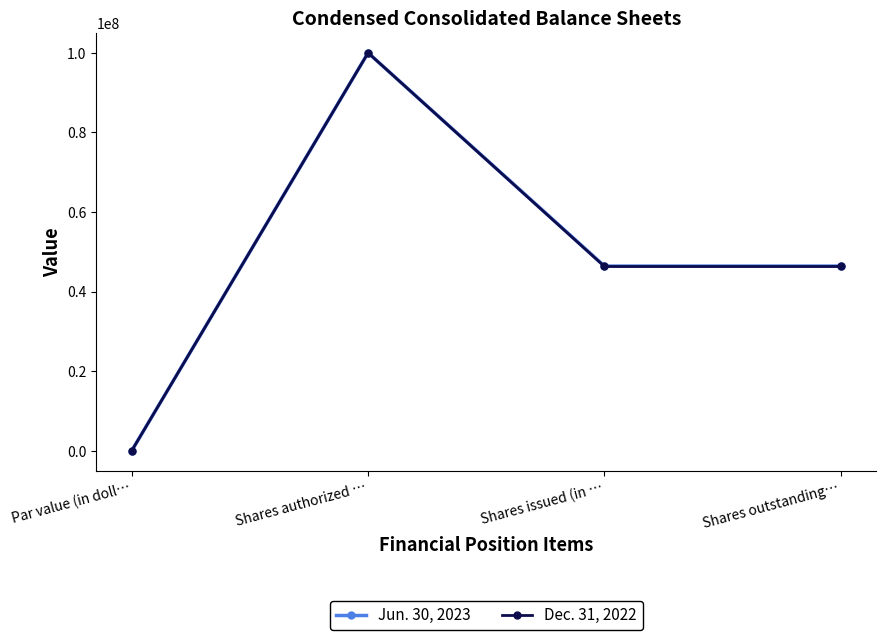

True or false: Dec. 31, 2022 has more than 1 points higher than both neighbors.

False